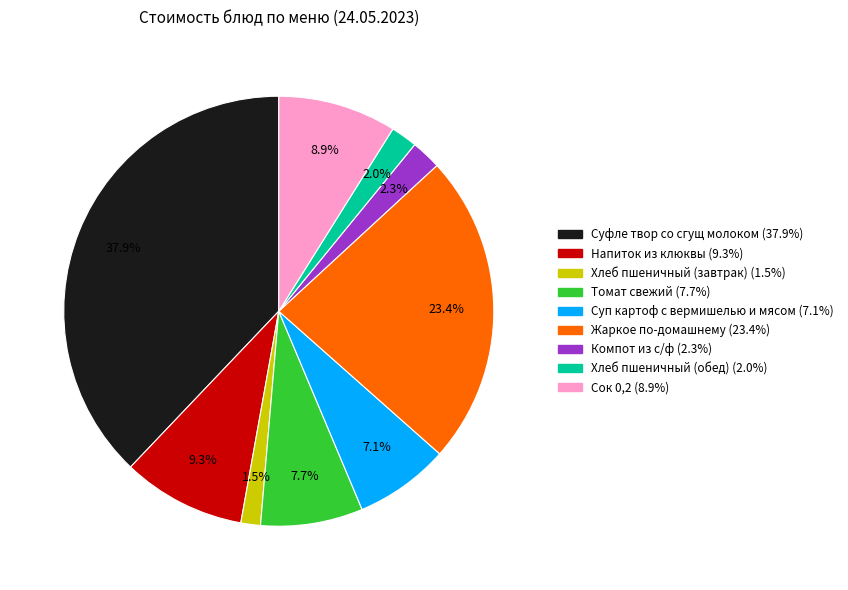

Do Жаркое по-домашнему and Хлеб пшеничный (завтрак) together represent more than half of the pie?

No